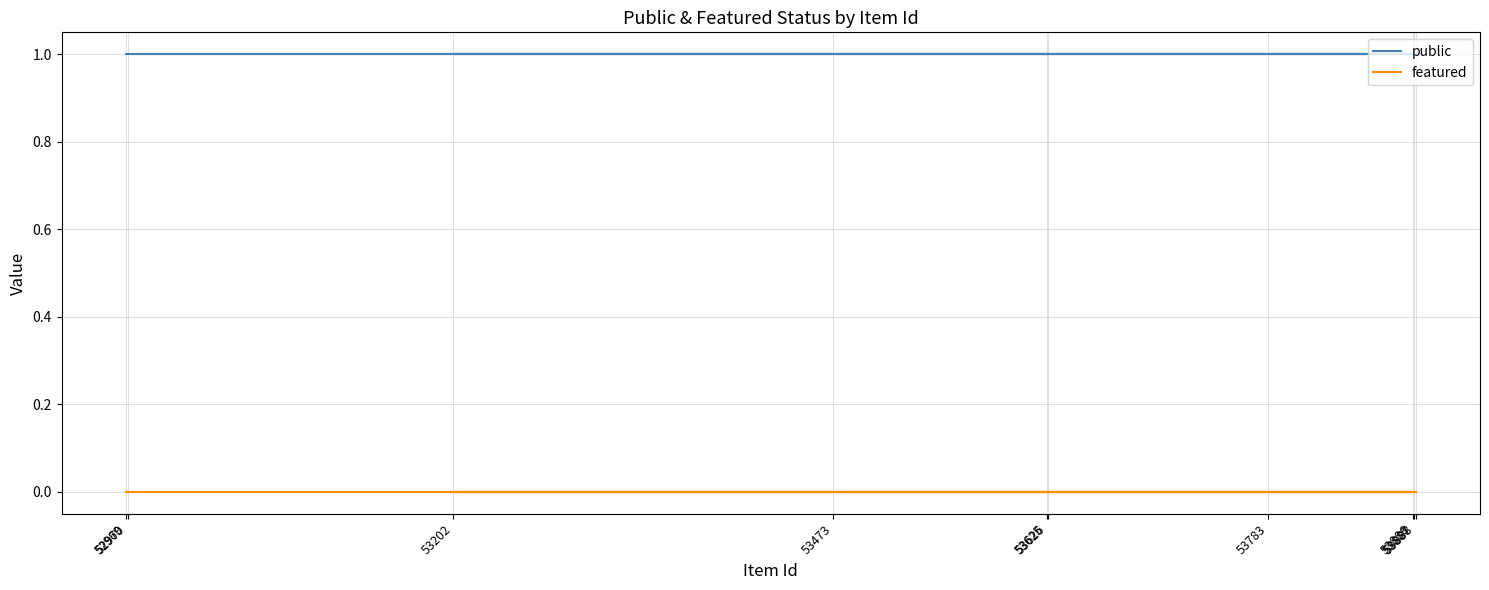

True or false: public and featured cross at least once.

False